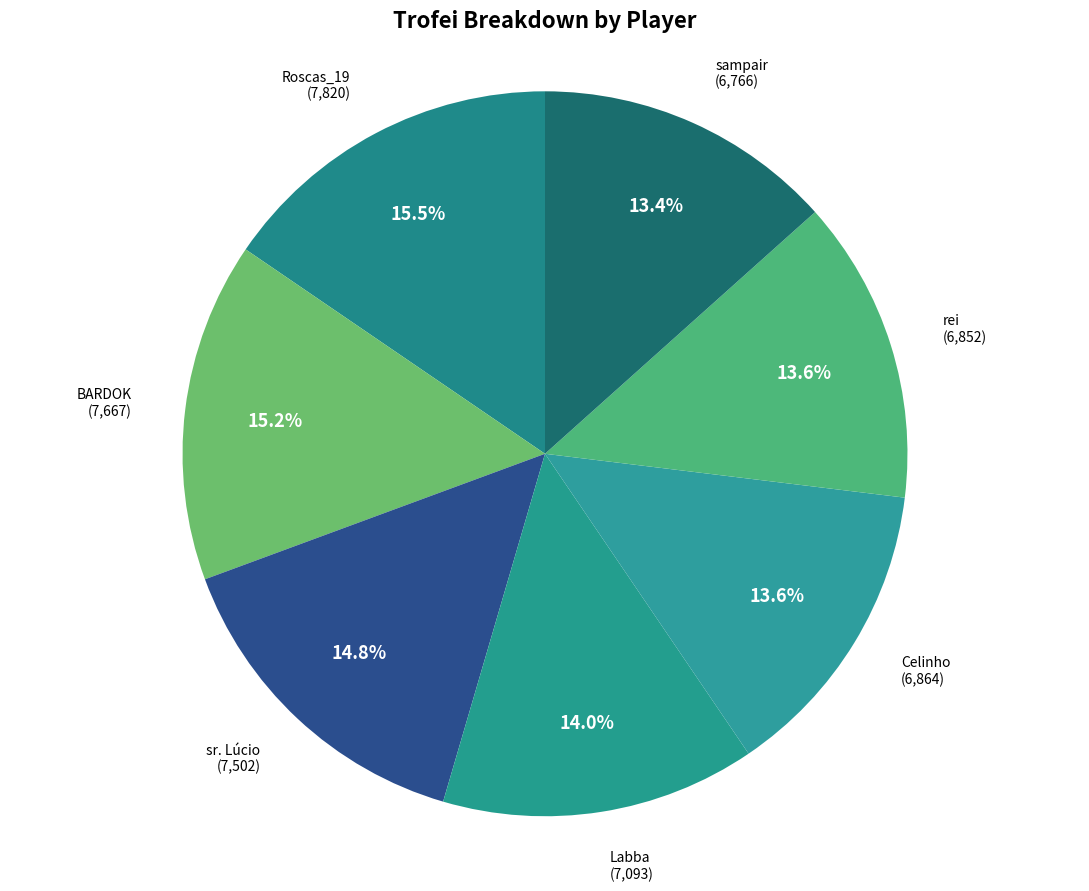

How many segments does this pie chart have?

7